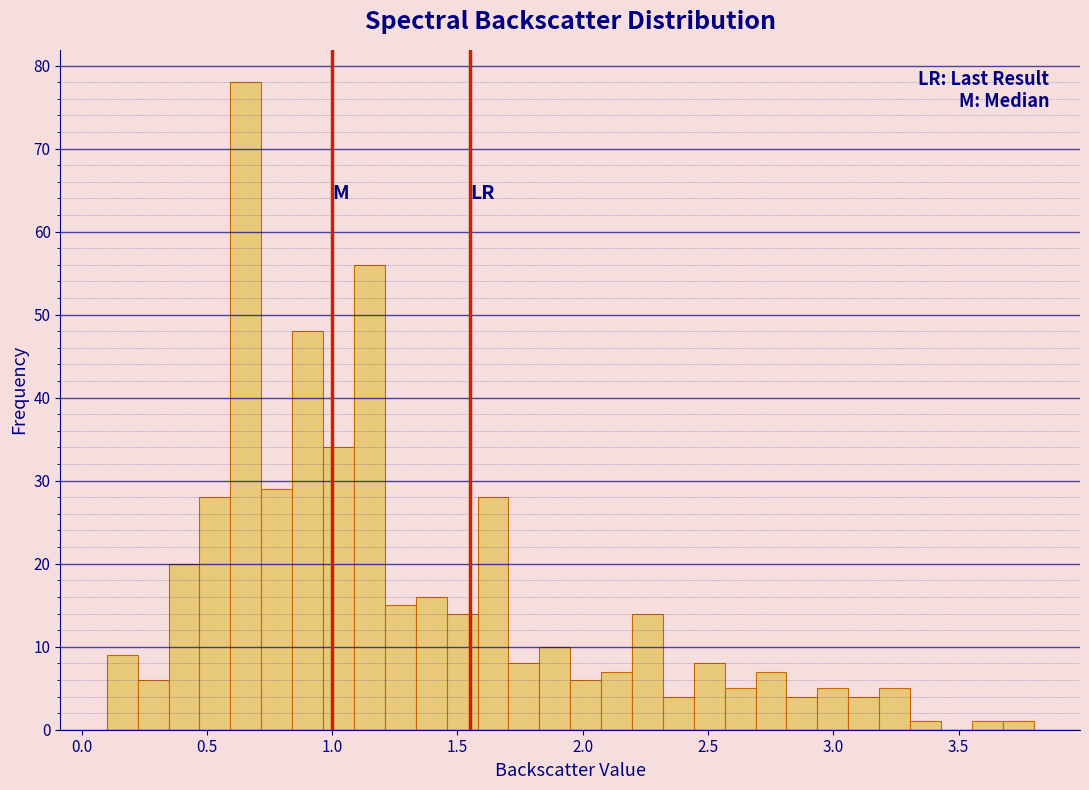

Around what value on the x-axis is the tallest bar? Give the approximate position of its centre, as read against the axis.

0.65